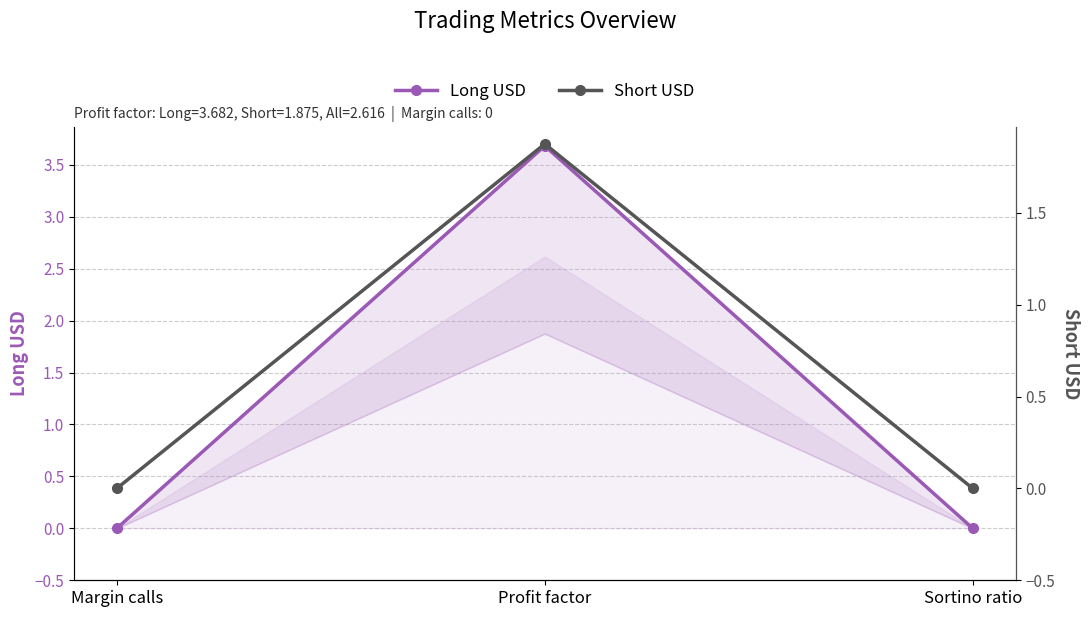

What is the label of the 1st point from the right?

Sortino ratio